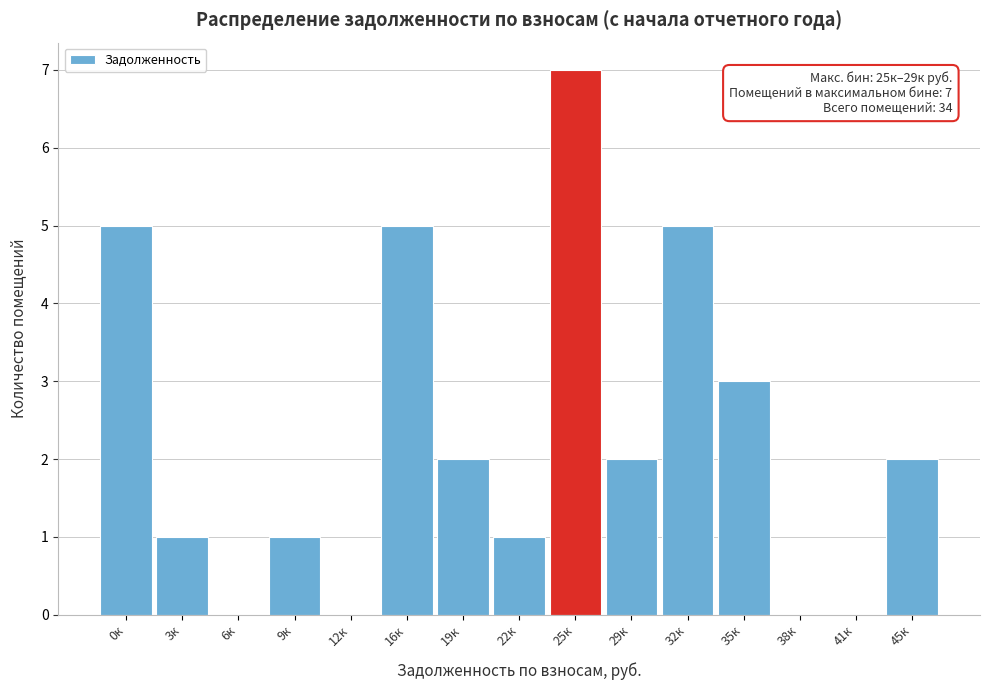

Reading right to left, extract all data points from this chart.

45к=2	41к=0	38к=0	35к=3	32к=5	29к=2	25к=7	22к=1	19к=2	16к=5	12к=0	9к=1	6к=0	3к=1	0к=5